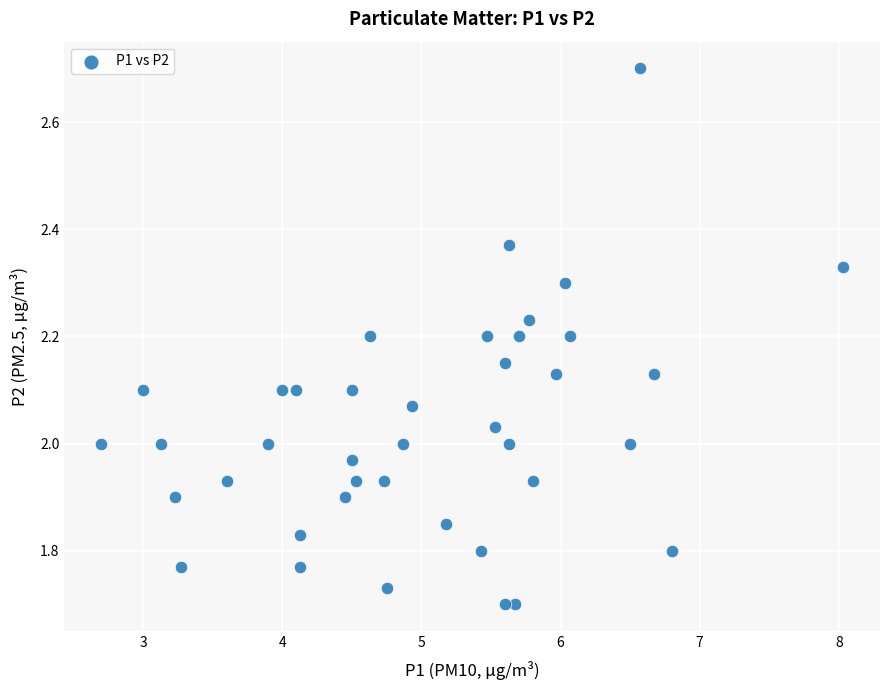

What is the range of Y values (max minus min)?

1.0